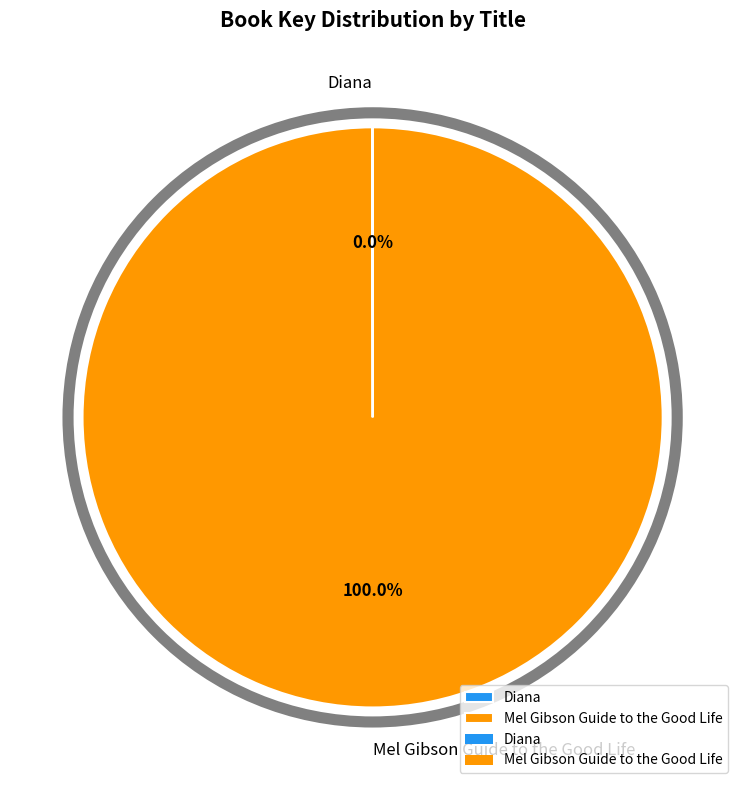

Which category has the biggest portion of the pie?

Mel Gibson Guide to the Good Life